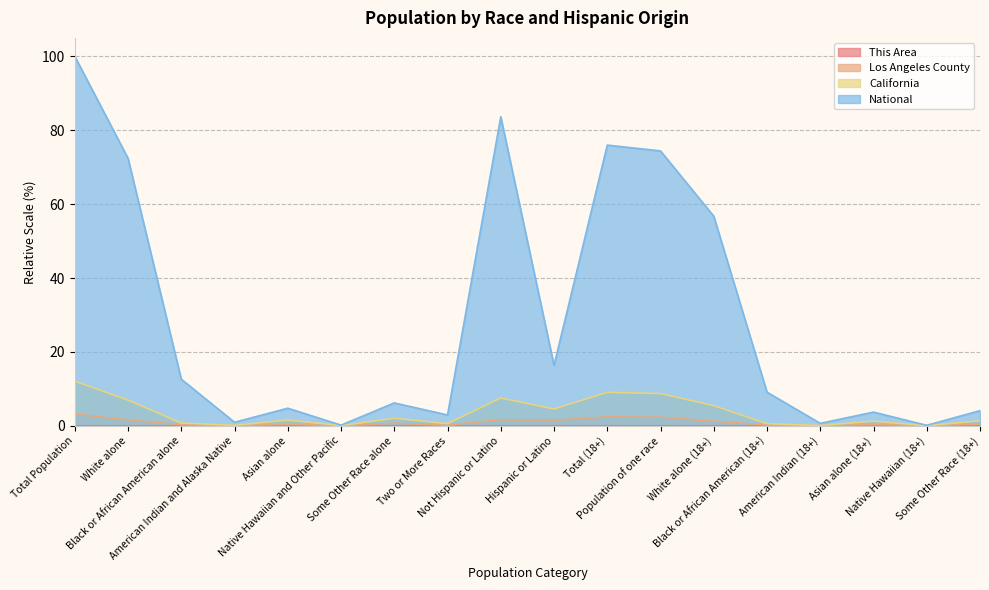

At how many categories does at least one series exceed 10?

8